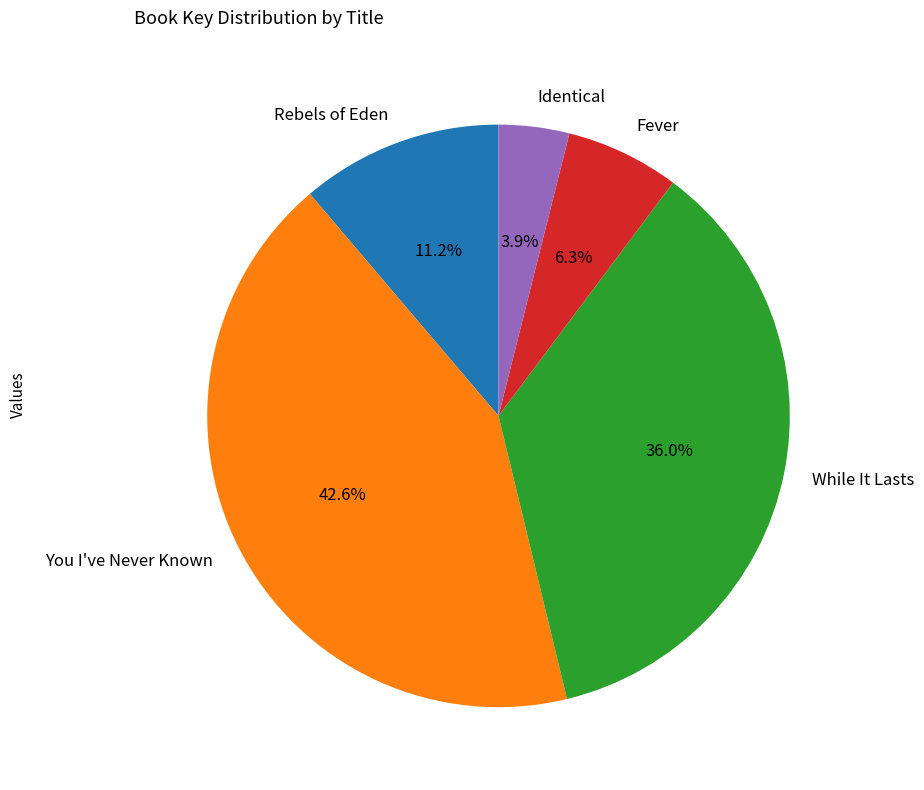

What percentage is the Rebels of Eden slice, to the nearest percent?

11%